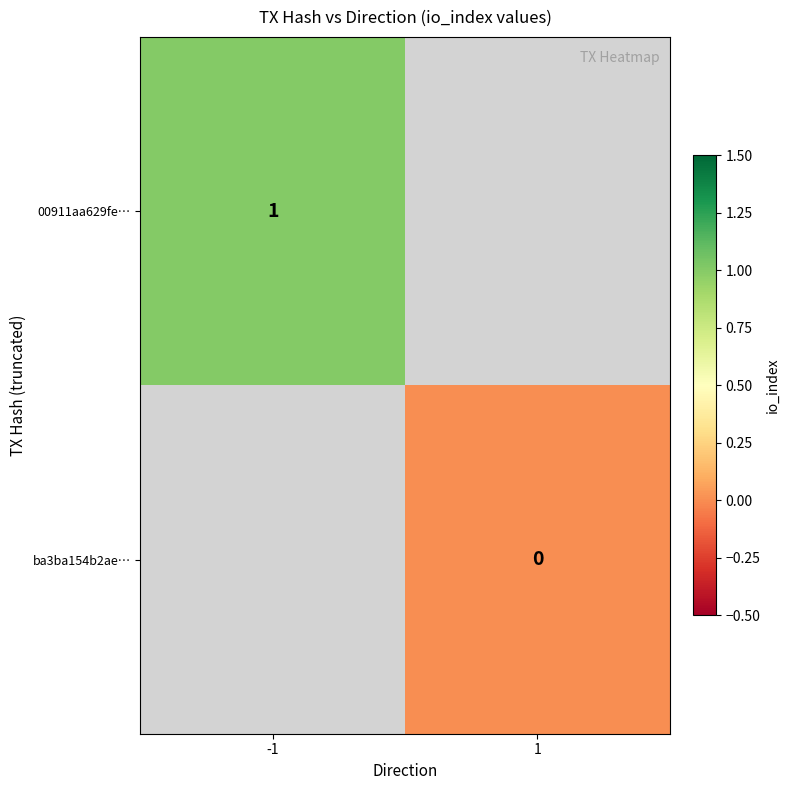

The 00911aa629fe… series shows 0 at -1. True or false?

False